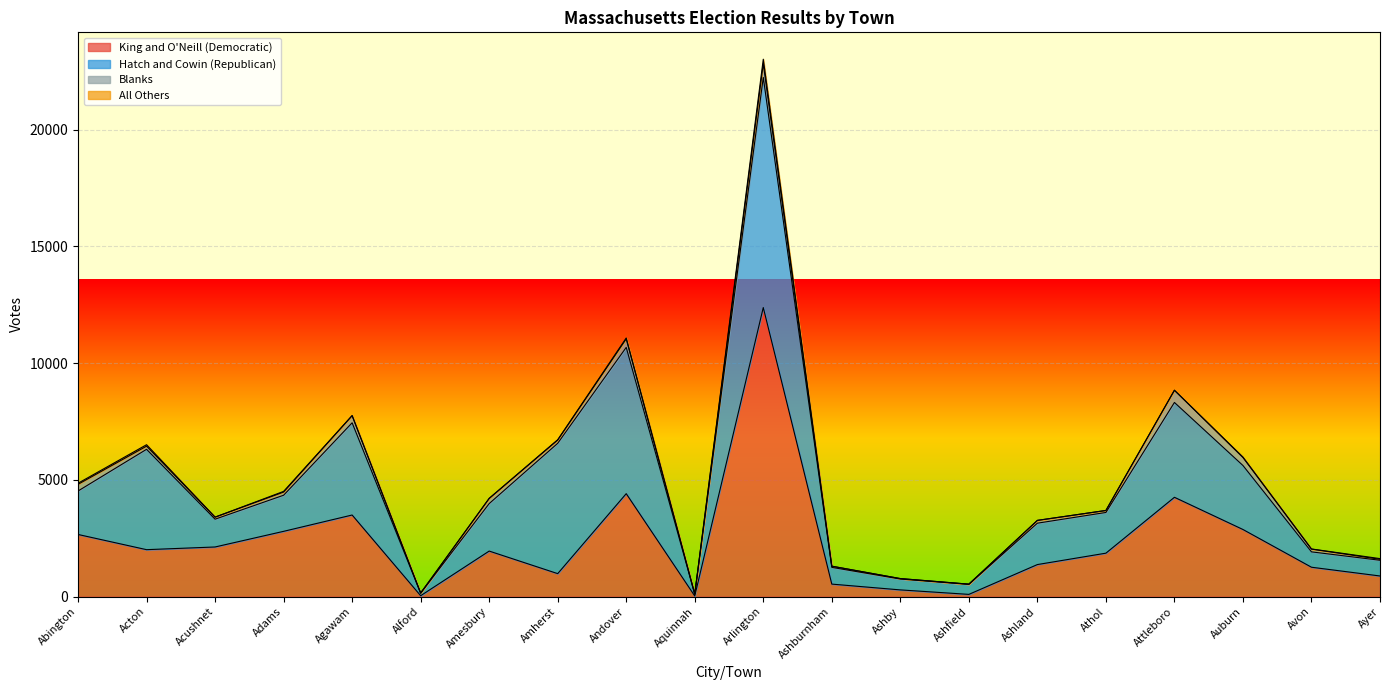

Where is the first local maximum for All Others?

Acton